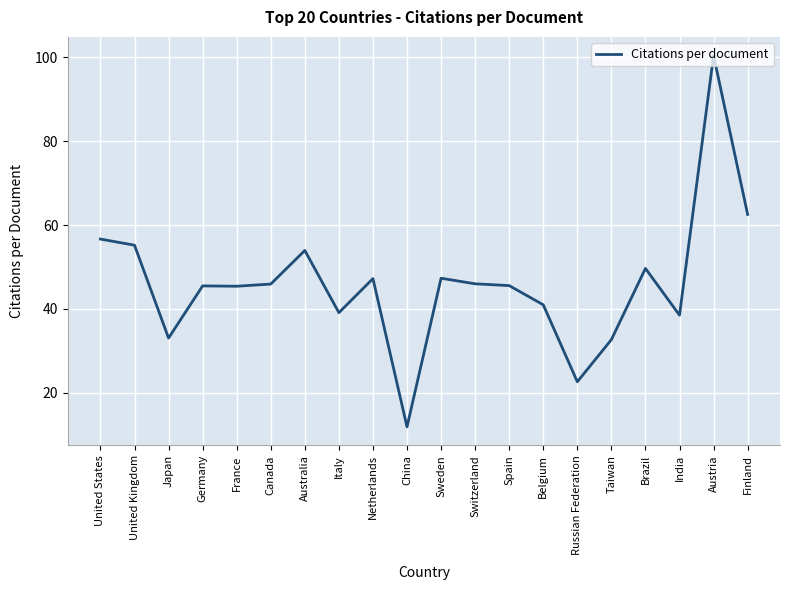

What position from the left is Austria?

19